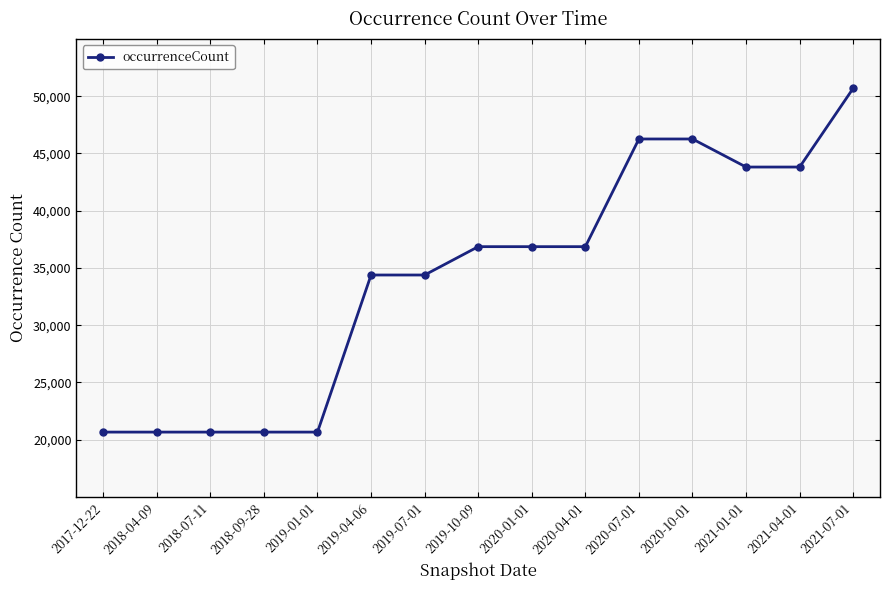

What is the label of the 13th point from the left?

2021-01-01